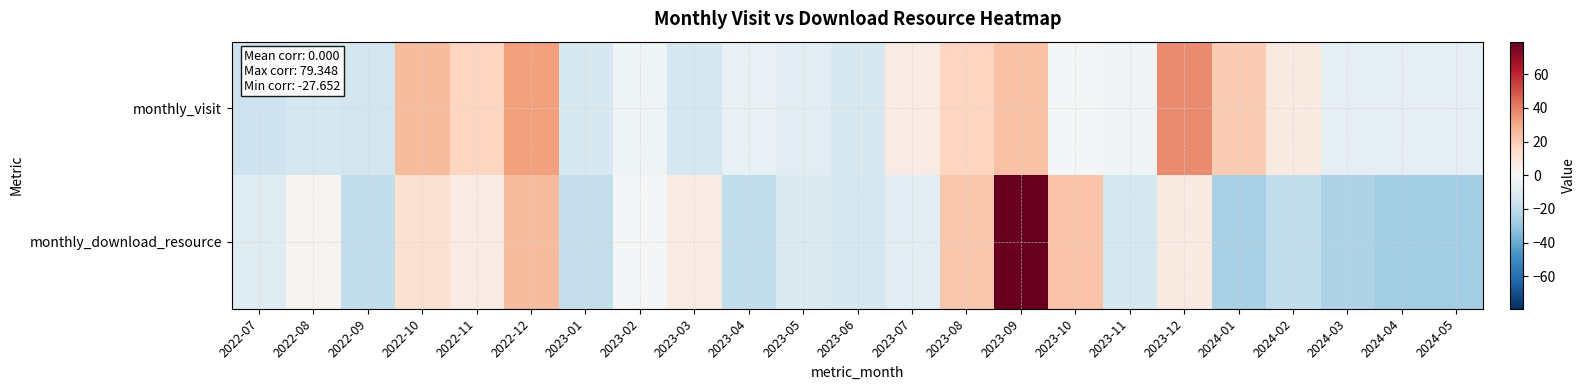

At which category is the sum across all series the highest?

2023-09